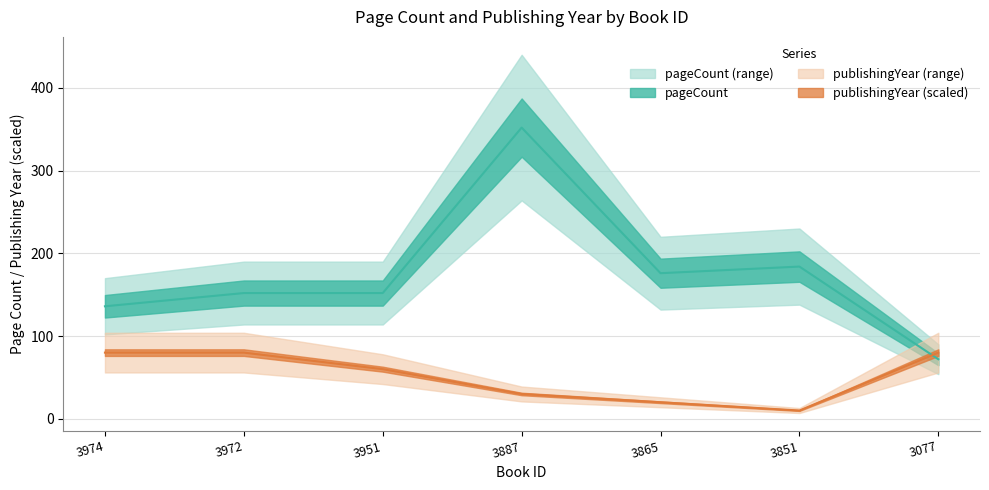

List the labels in order of pageCount value, largest first.

3887, 3851, 3865, 3972, 3951, 3974, 3077